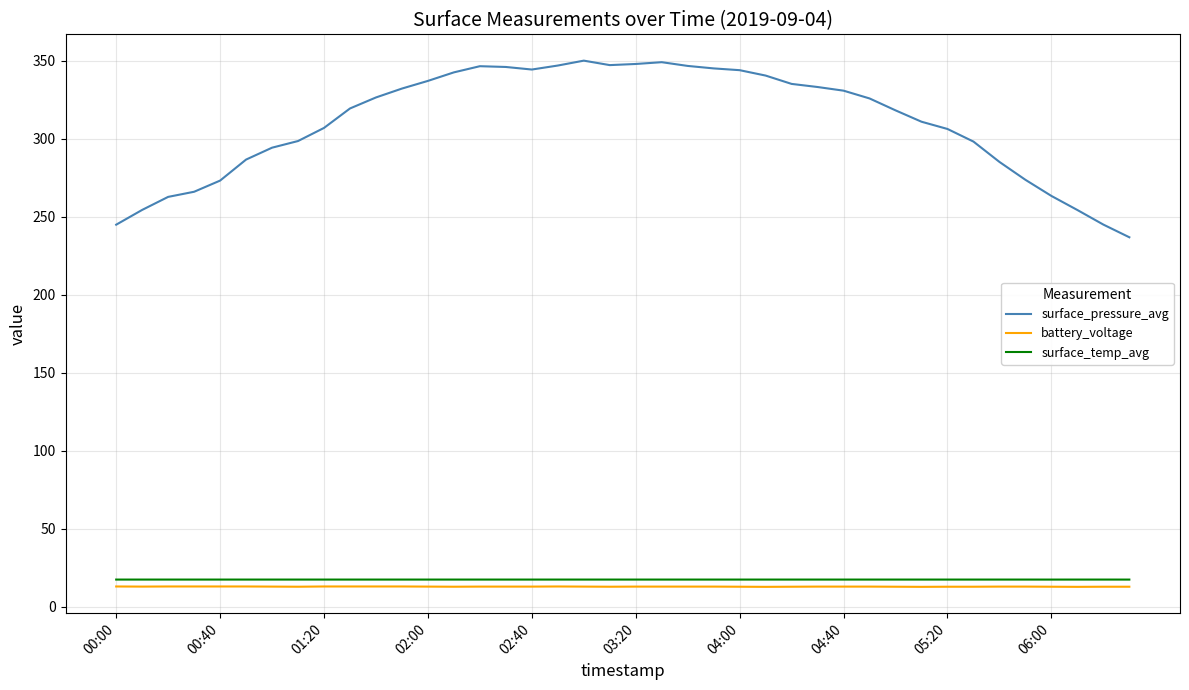

True or false: surface_pressure_avg and battery_voltage intersect in this chart.

False